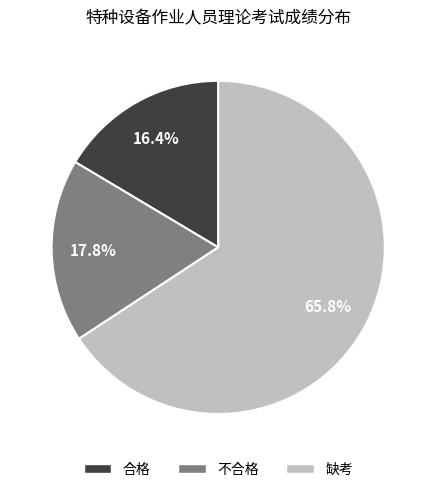

Which has a higher value, 合格 or 不合格?

不合格